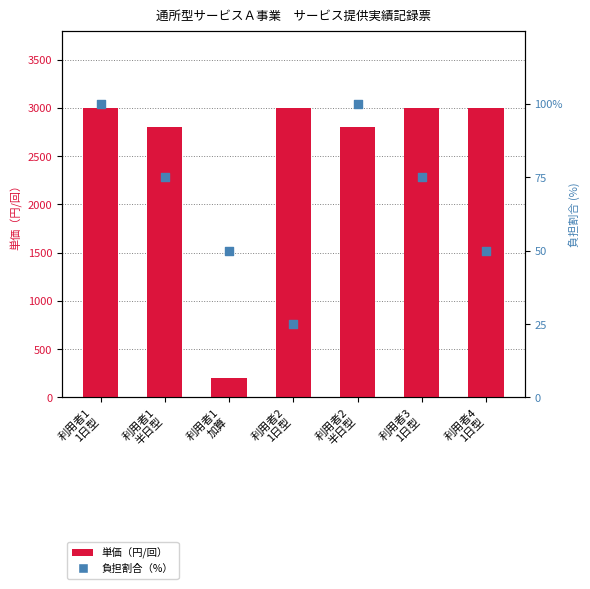

Which series has the largest Y range (max minus min)?

単価（円/回）